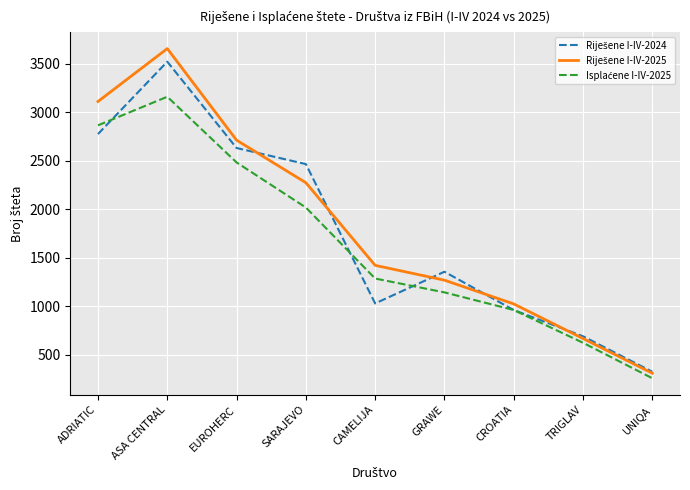

At which category does the chart reach its minimum across all series?

UNIQA